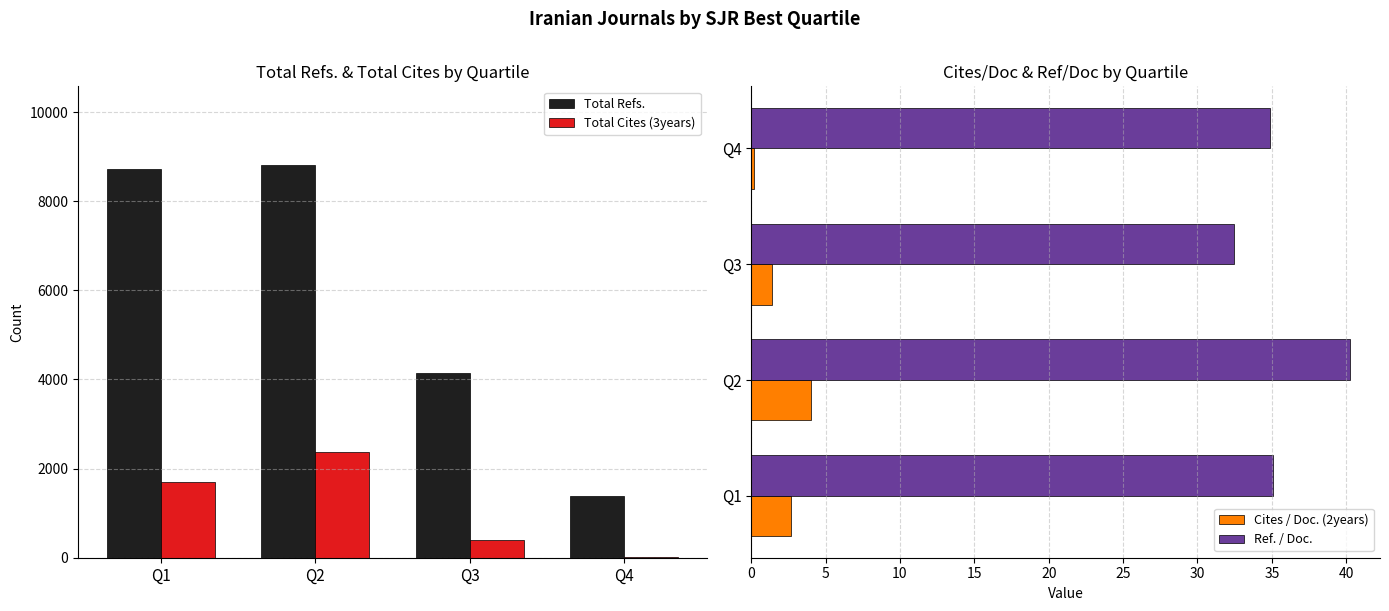

Is the value of Total Refs. at Q1 greater than the value of Ref. / Doc. at Q4?

Yes